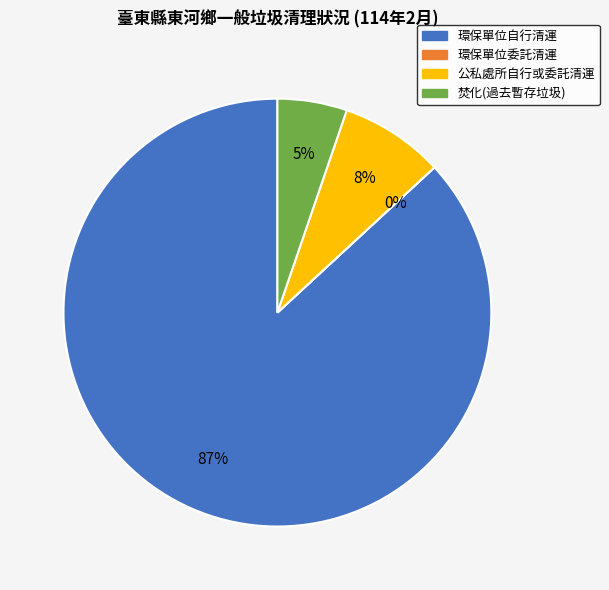

Combined, do 公私處所自行或委託清運 and 環保單位自行清運 account for over 50%?

Yes